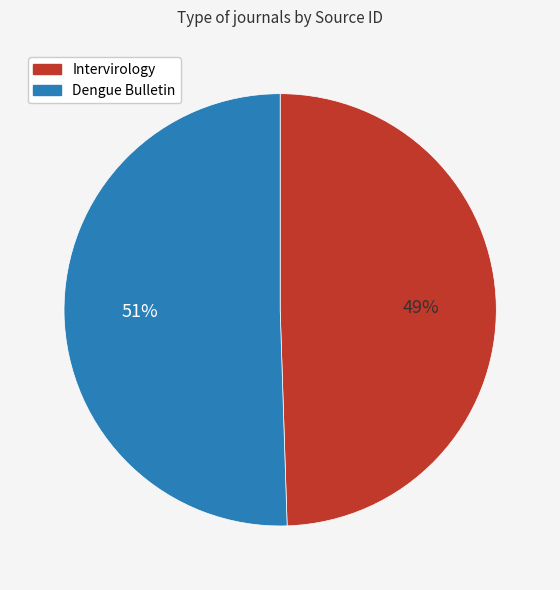

Combined, do Dengue Bulletin and Intervirology account for over 50%?

Yes